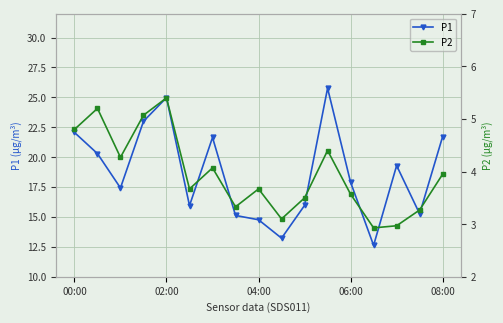

Is it true that P1 equals 22.1 at 00:00?

True